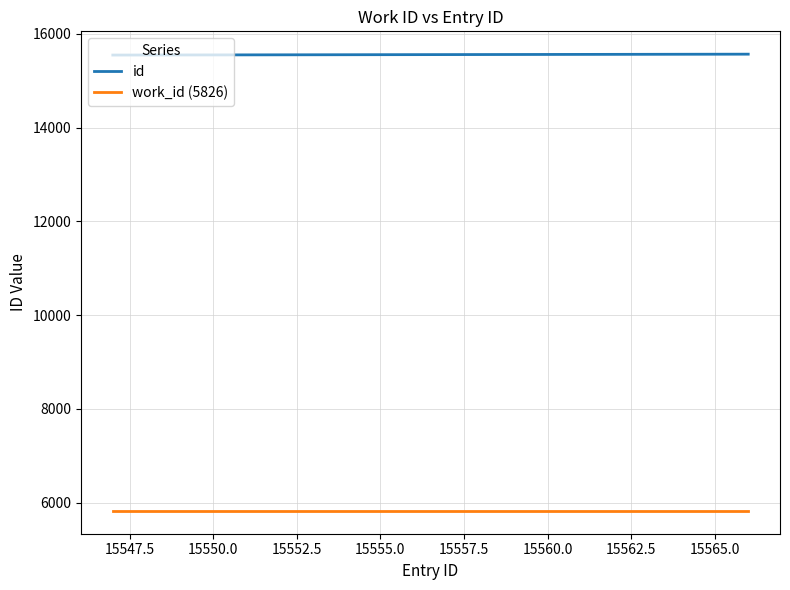

What are all the series names shown in the legend?

id, work_id (5826)